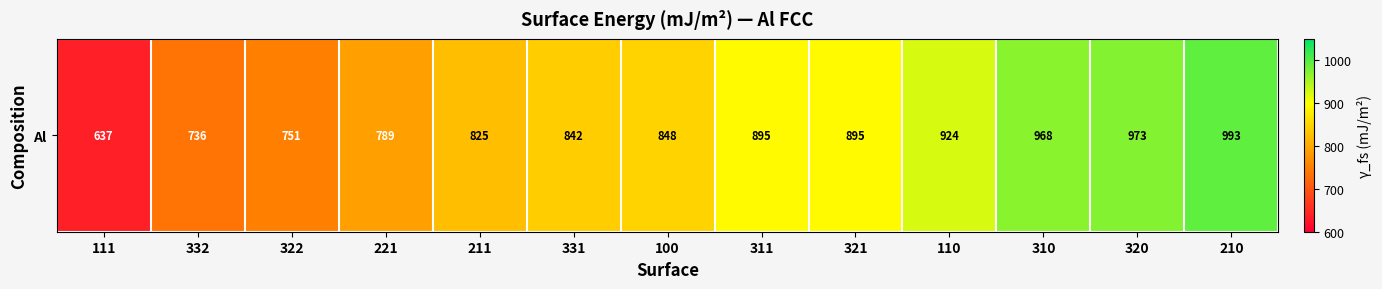

The value at 320 is 300.4. True or false?

False